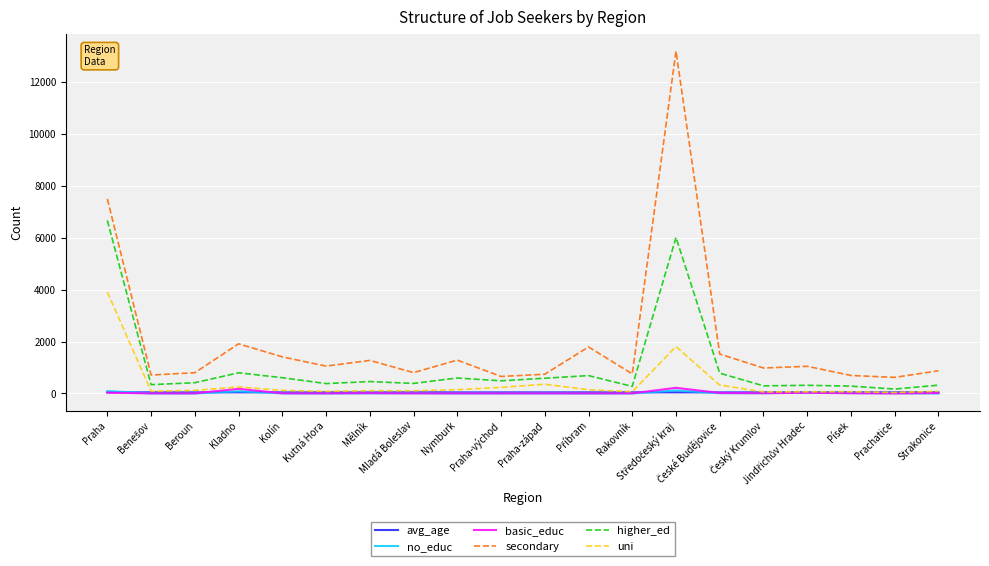

True or false: basic_educ and secondary intersect in this chart.

False